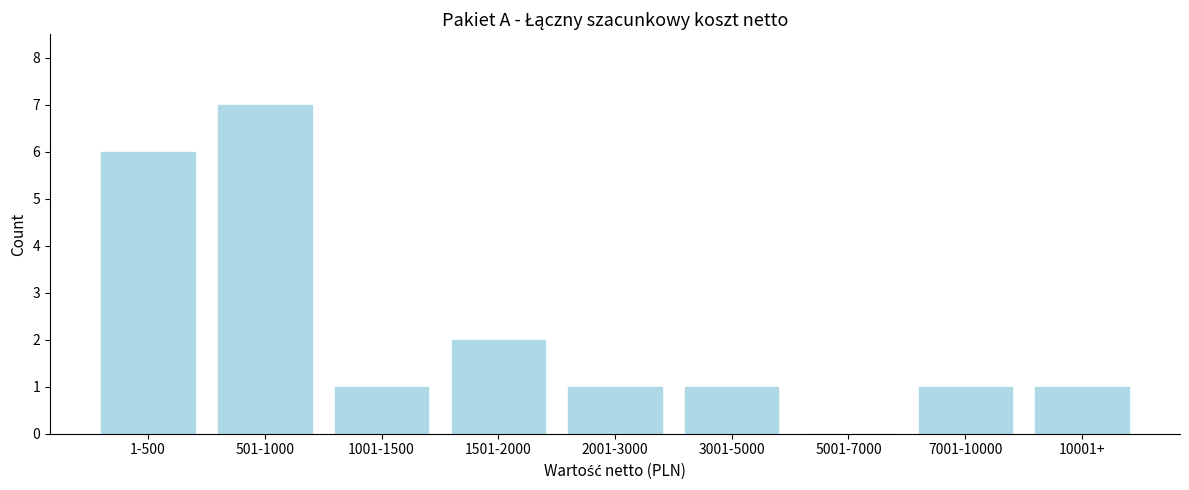

Reading left to right, transcribe all the data shown in this chart.

1-500=6	501-1000=7	1001-1500=1	1501-2000=2	2001-3000=1	3001-5000=1	5001-7000=0	7001-10000=1	10001+=1